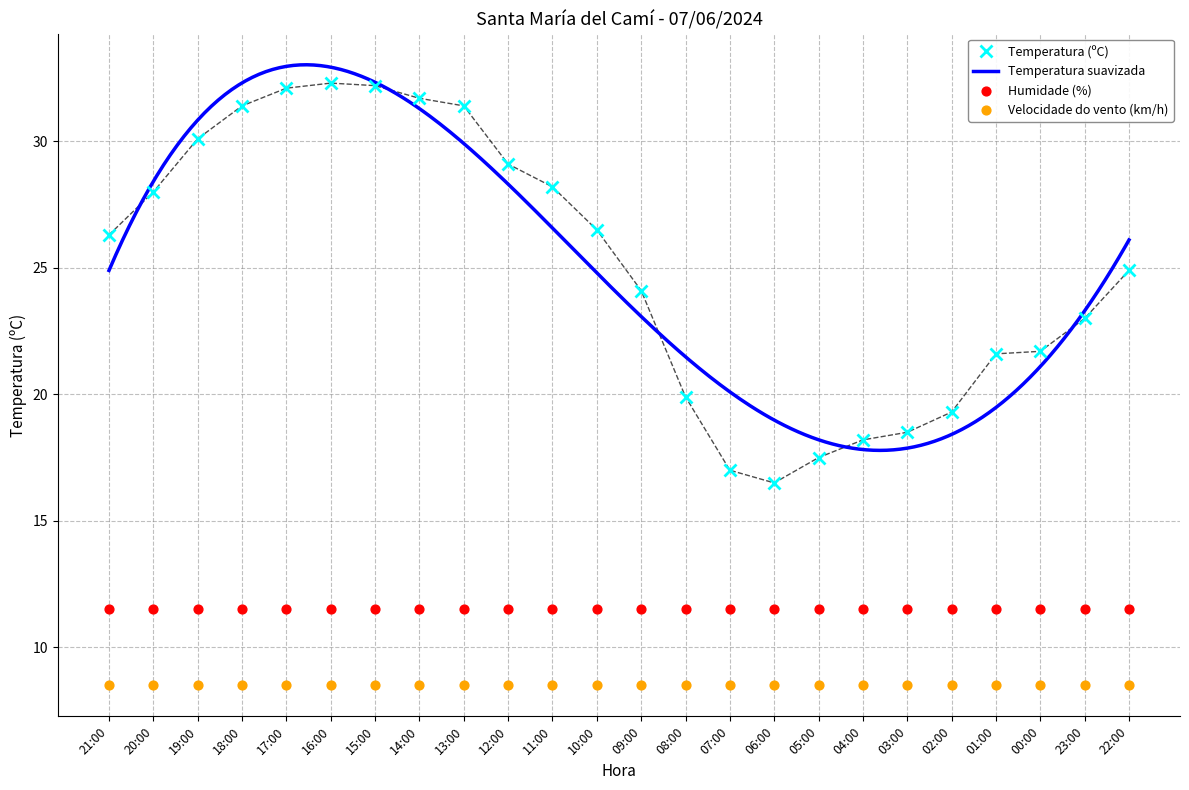

Which series has the largest total across all categories?

Temperatura (ºC)